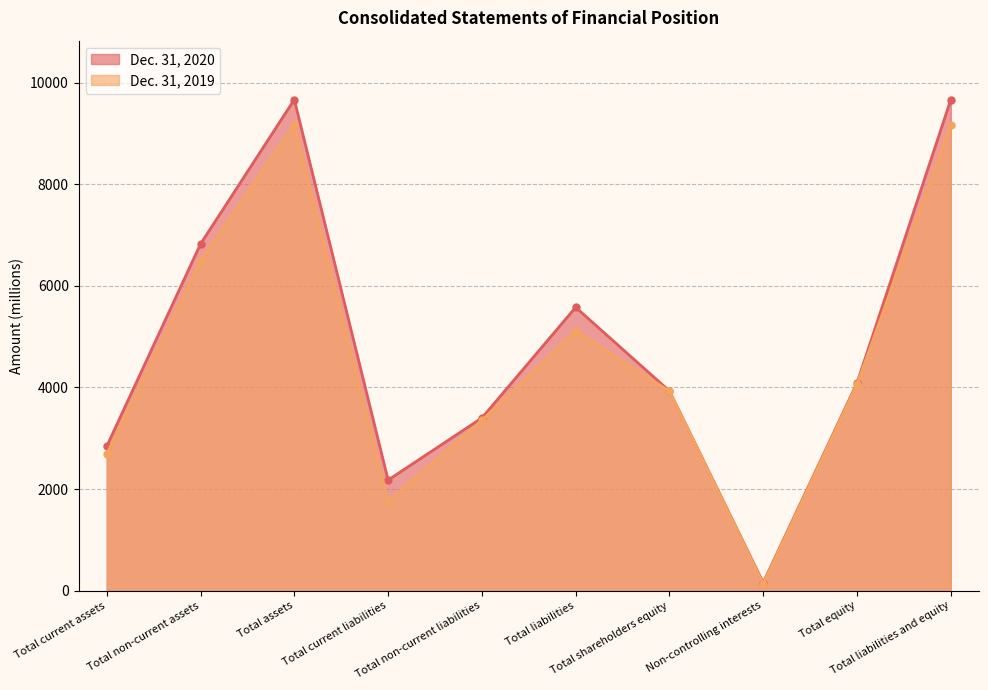

The value of Dec. 31, 2020 at Total current assets is 945. True or false?

False